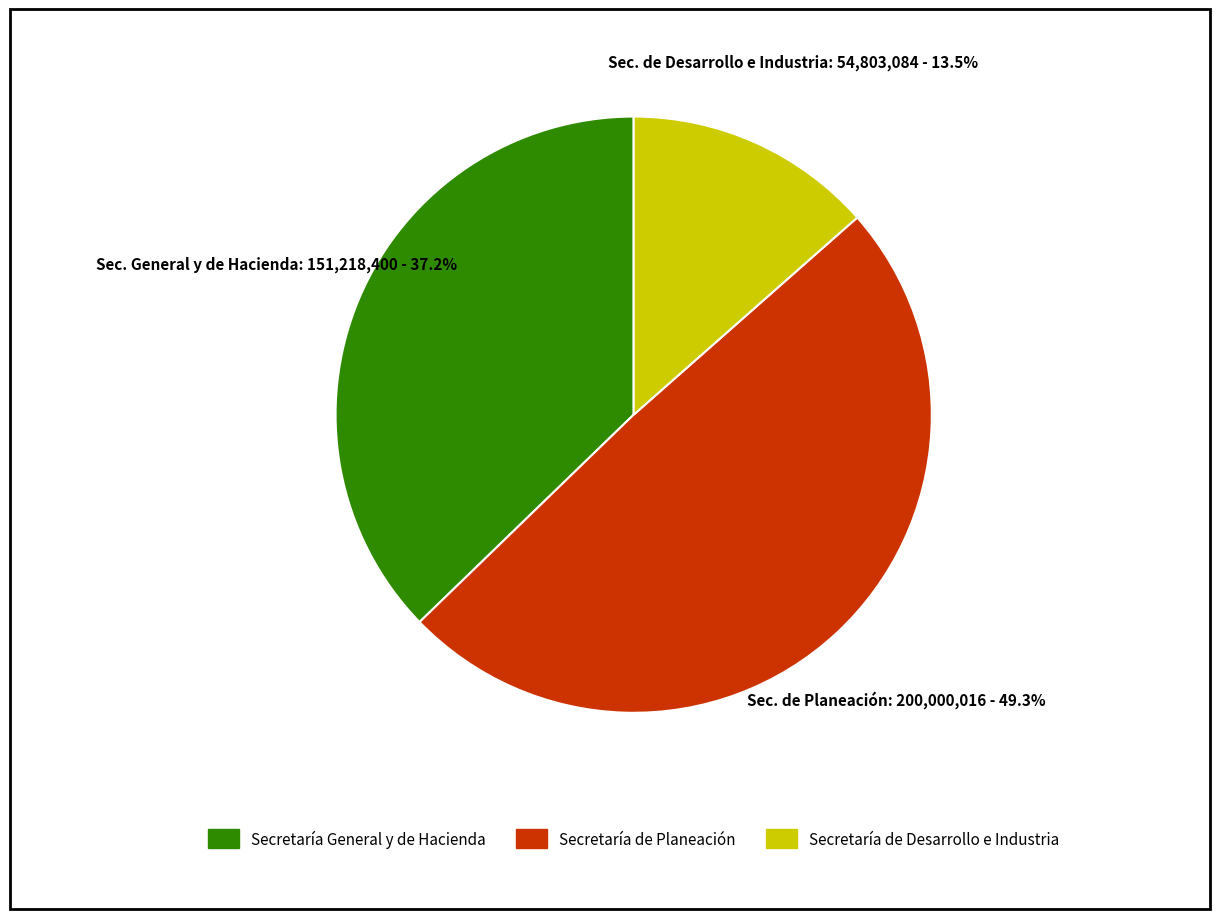

Combined, do Secretaría General y de Hacienda and Secretaría de Desarrollo e Industria account for over 50%?

Yes